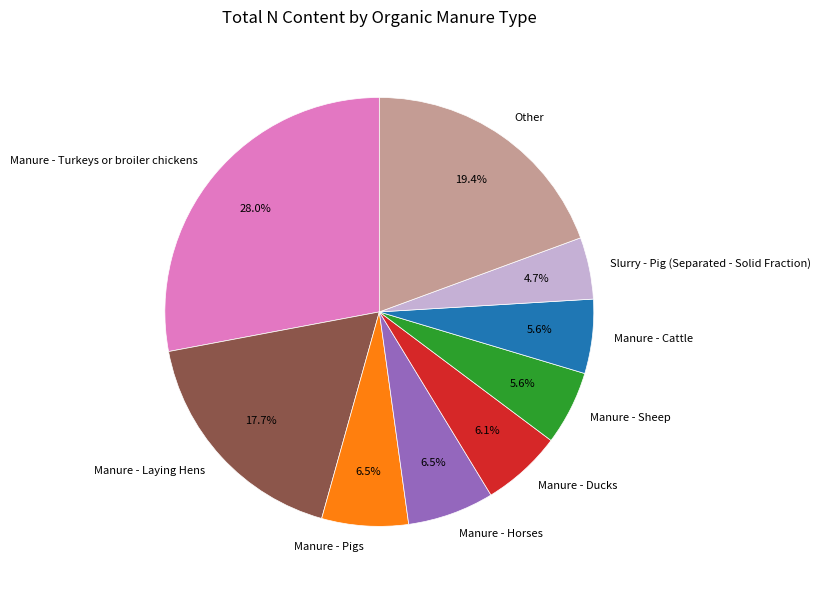

Does Manure - Pigs represent more than half of the total?

No